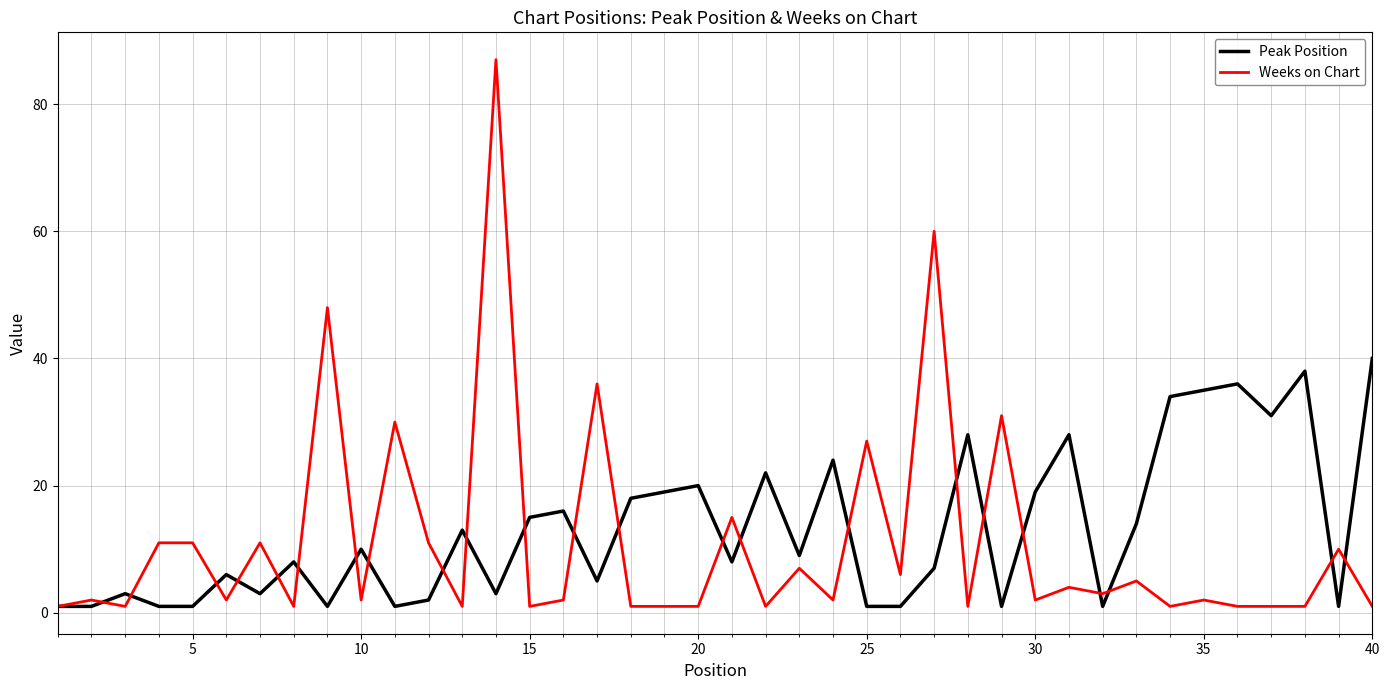

What is the average value of the Peak Position series?

13